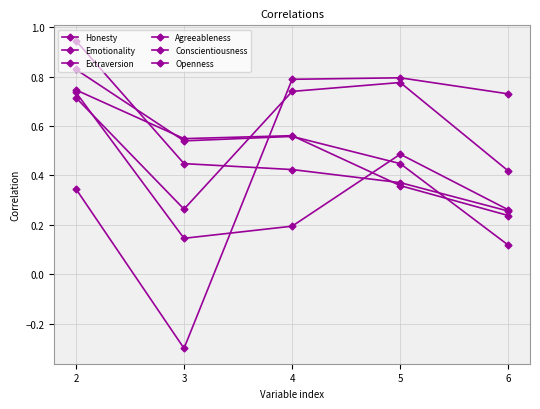

Reading right to left, list all the values displayed in this chart.

Honesty: 0.7	0.8	0.8	-0.3	0.3
Emotionality: 0.4	0.8	0.7	0.3	0.7
Extraversion: 0.3	0.4	0.4	0.4	0.9
Agreeableness: 0.2	0.4	0.6	0.5	0.7
Conscientiousness: 0.1	0.4	0.6	0.5	0.8
Openness: 0.3	0.5	0.2	0.1	0.7